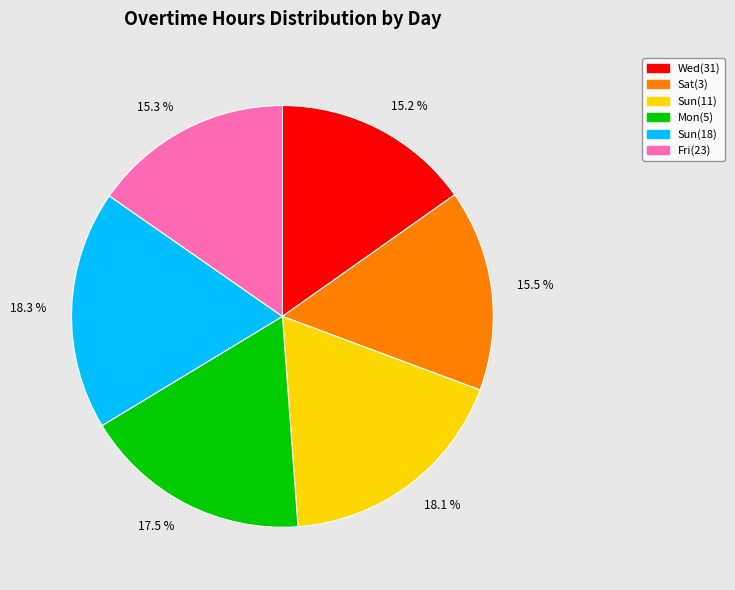

To the nearest percent, what is the average slice percentage?

17%